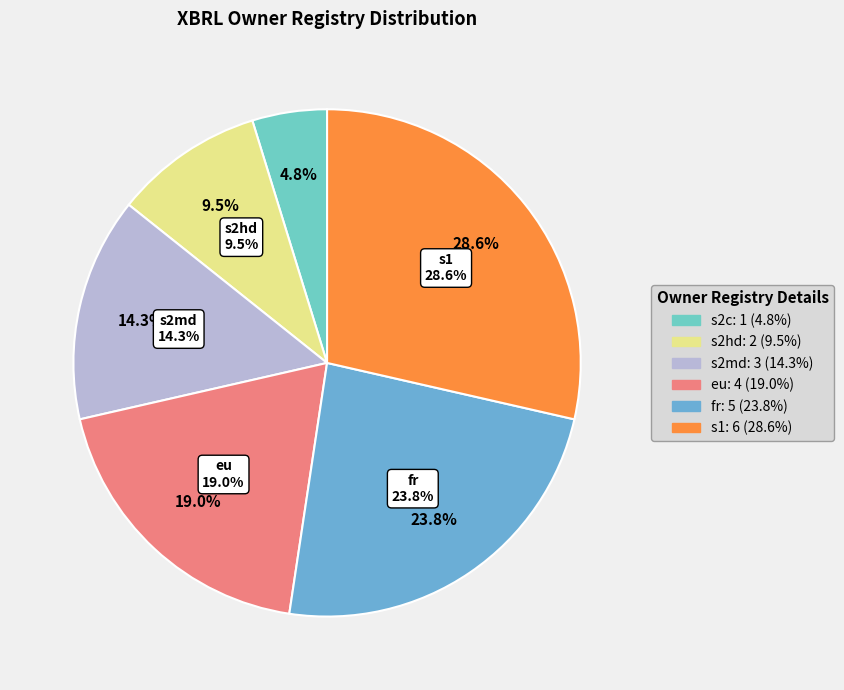

Does any single category account for the majority?

No